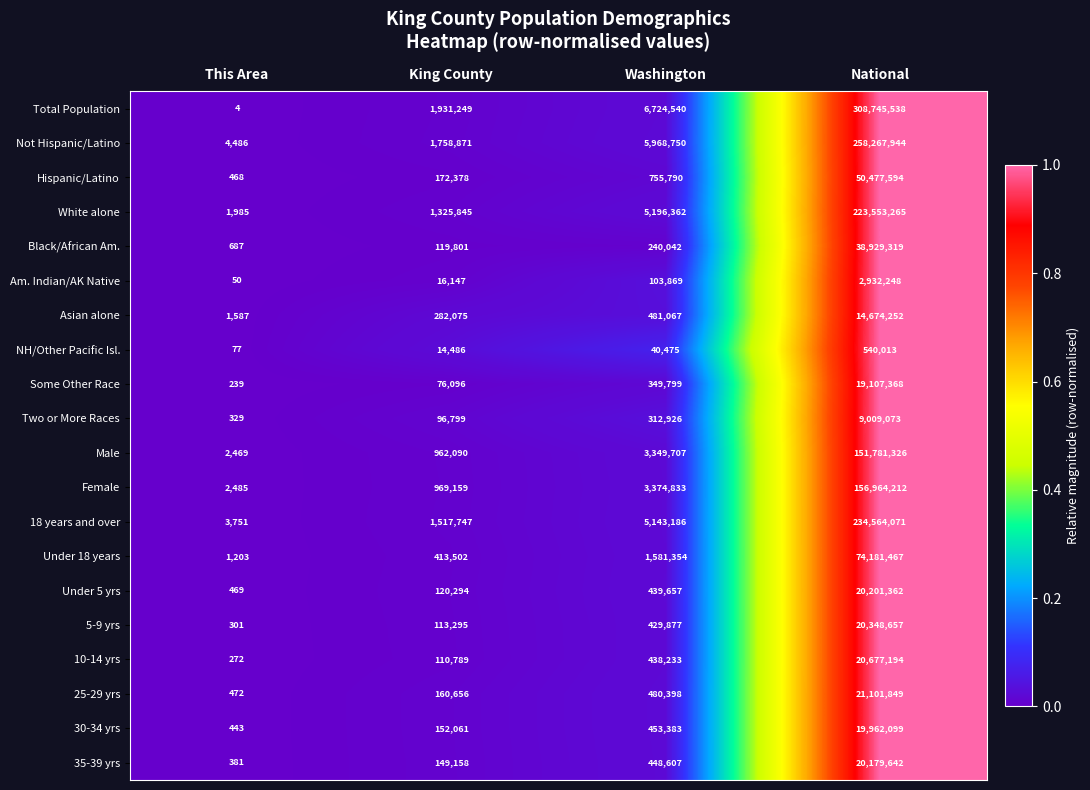

What is the difference between the Asian alone values at National and Washington?

14193185